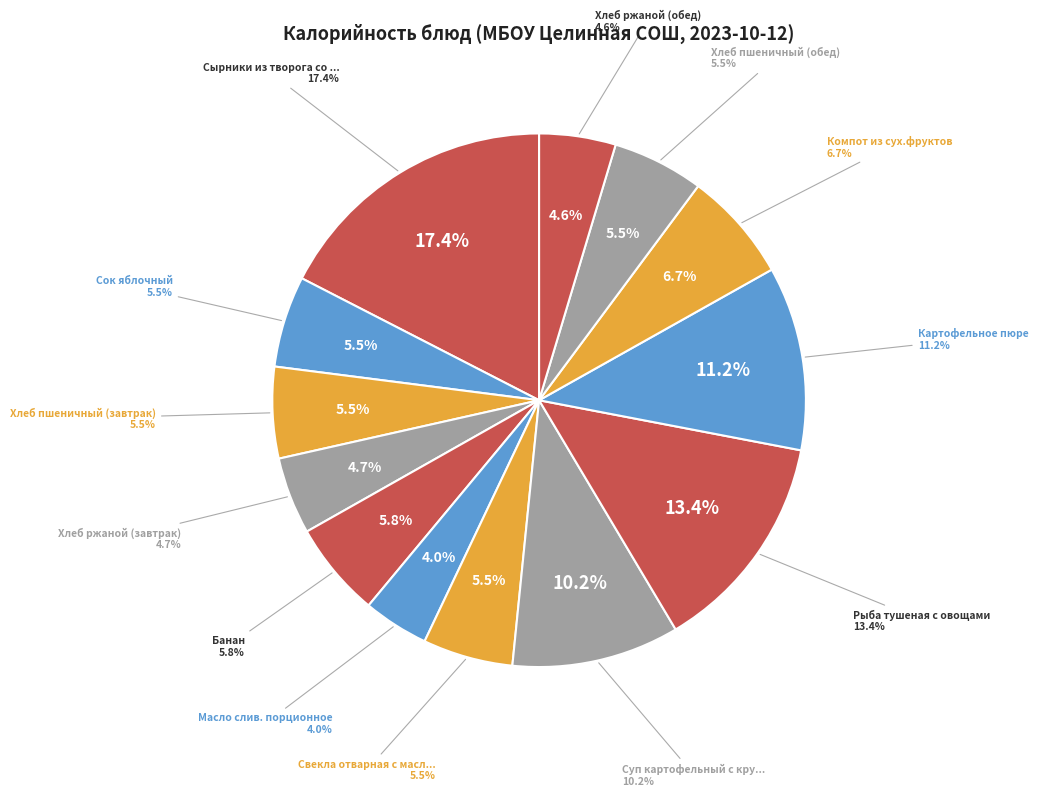

Between Сок яблочный and Банан, which is larger?

Банан